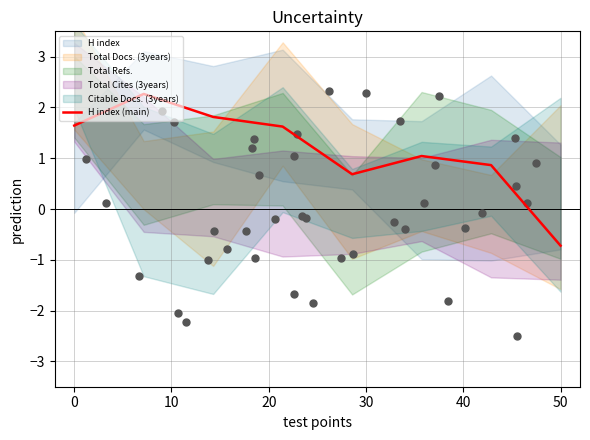

What is the lowest value of the H index (main) series?

-0.7